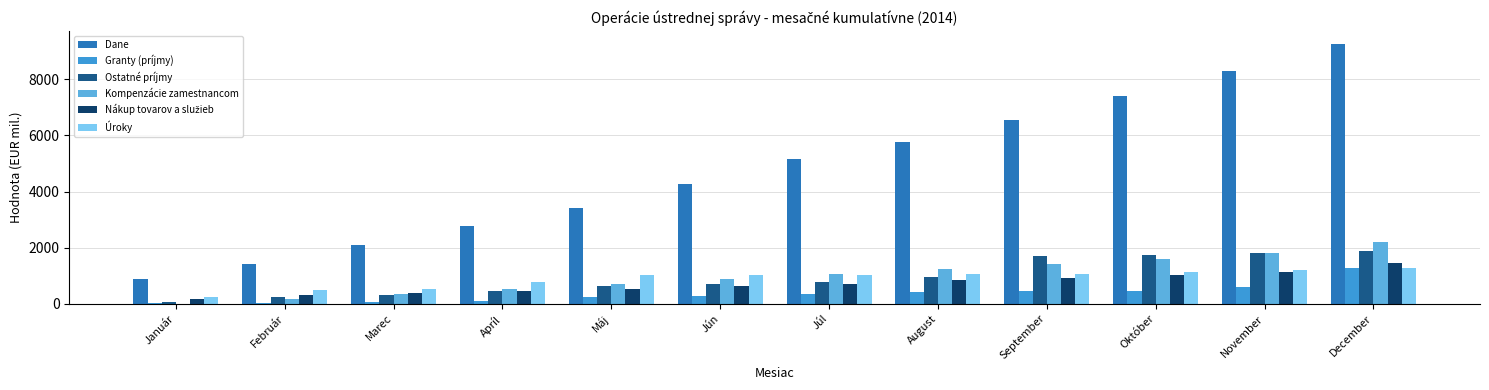

Which series changed the most between August and December?

Dane